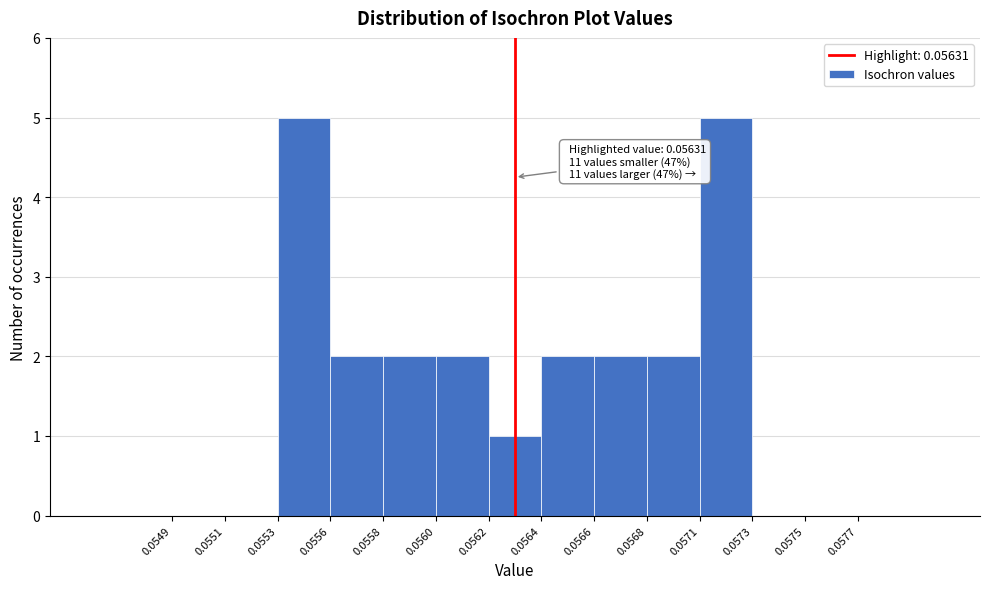

What is the sum of all values?

23